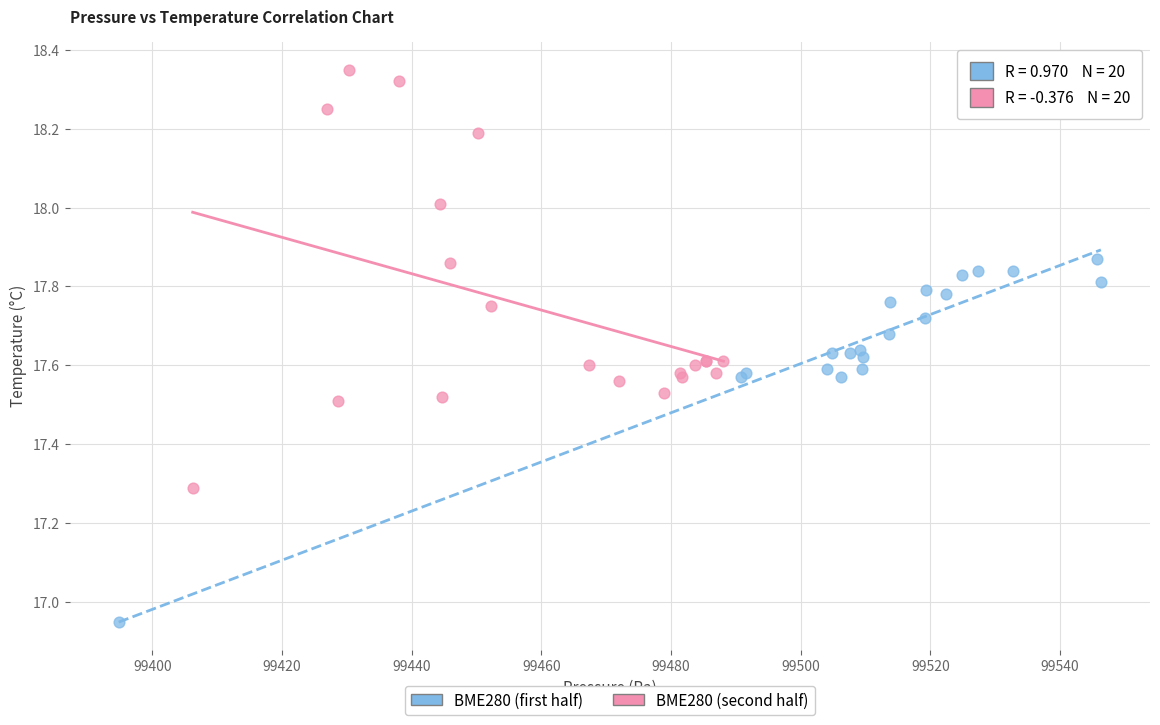

Which series contains the lowest Y value?

BME280 (first half)